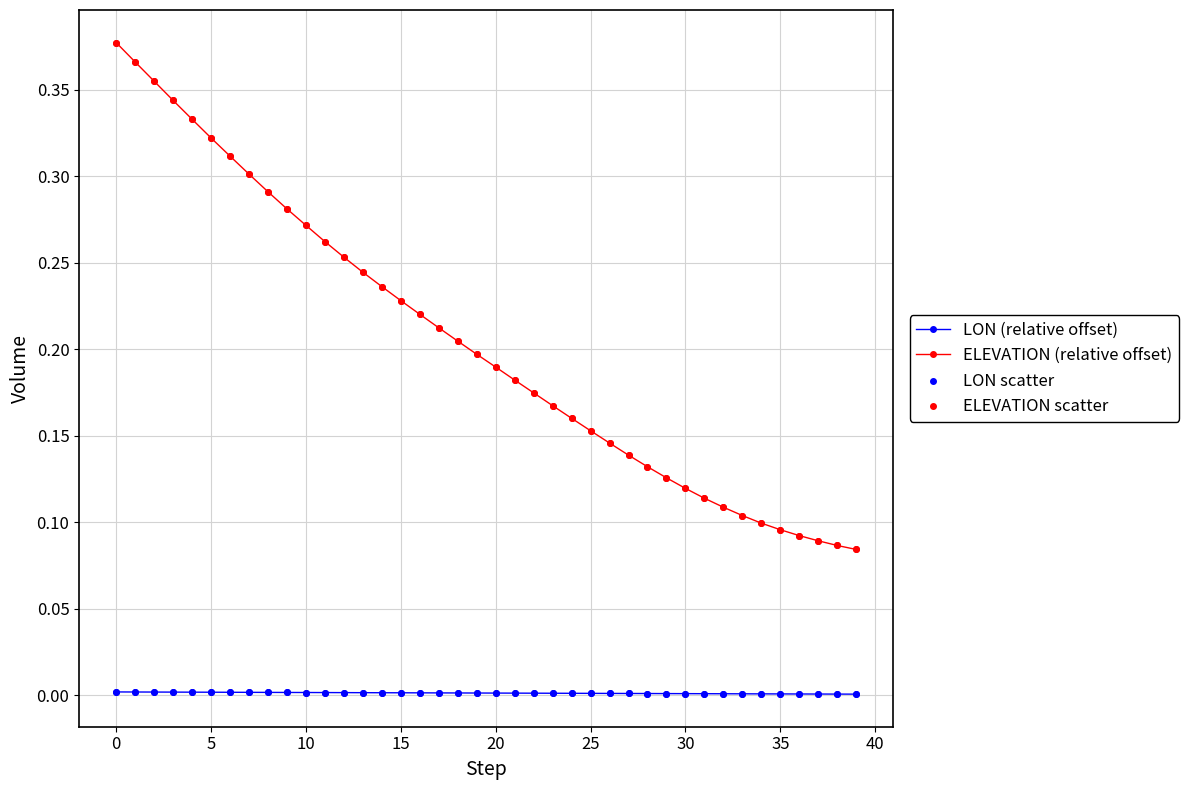

Which series has the largest total across all categories?

ELEVATION (relative offset)